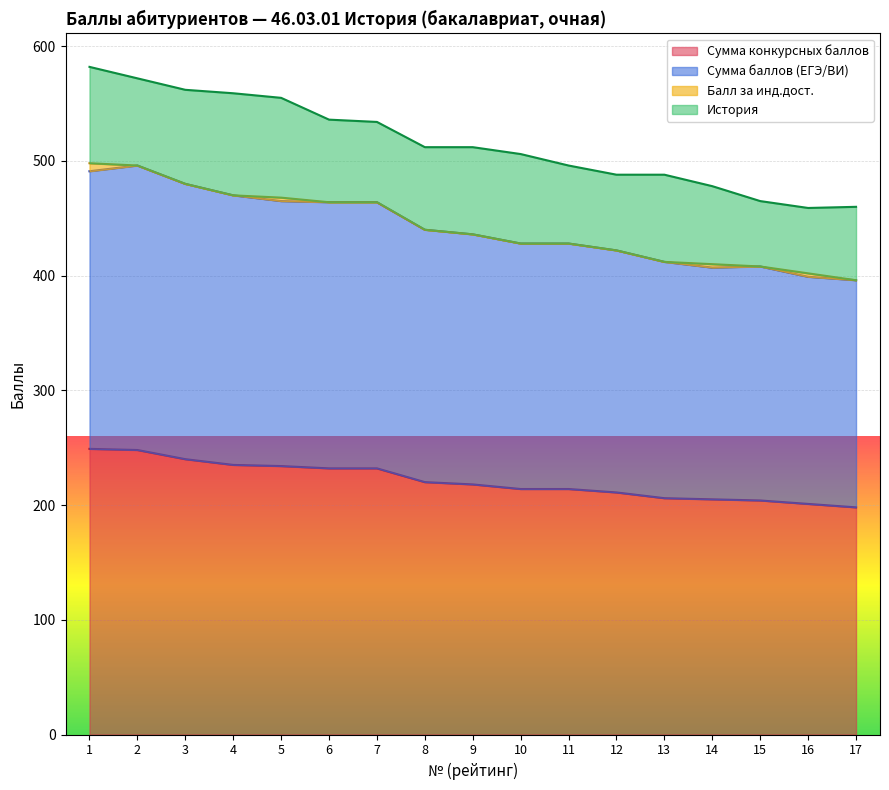

The value of Сумма конкурсных баллов at 9 is 218. True or false?

True